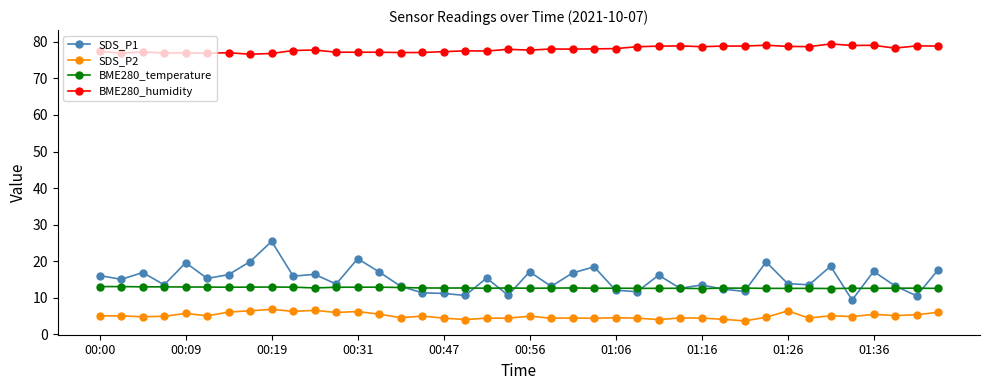

At how many categories does at least one series exceed 39?

40